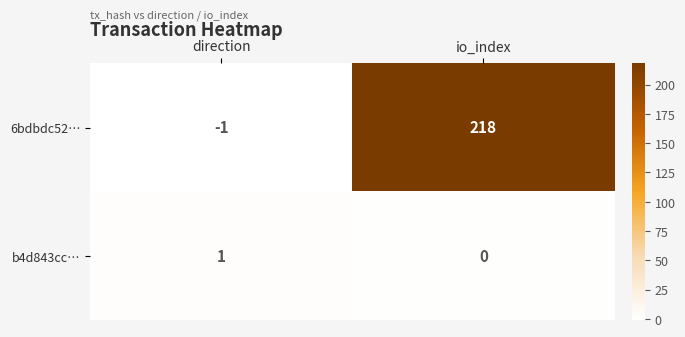

Which category has the lowest value across all series?

direction